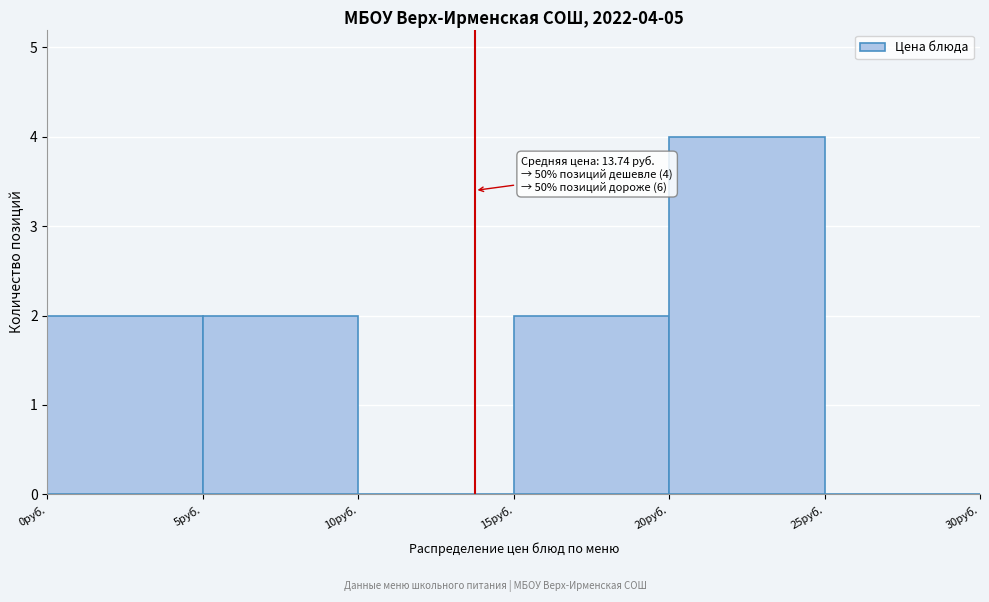

Over which range of the x-axis is the bar tallest?

20 to 25